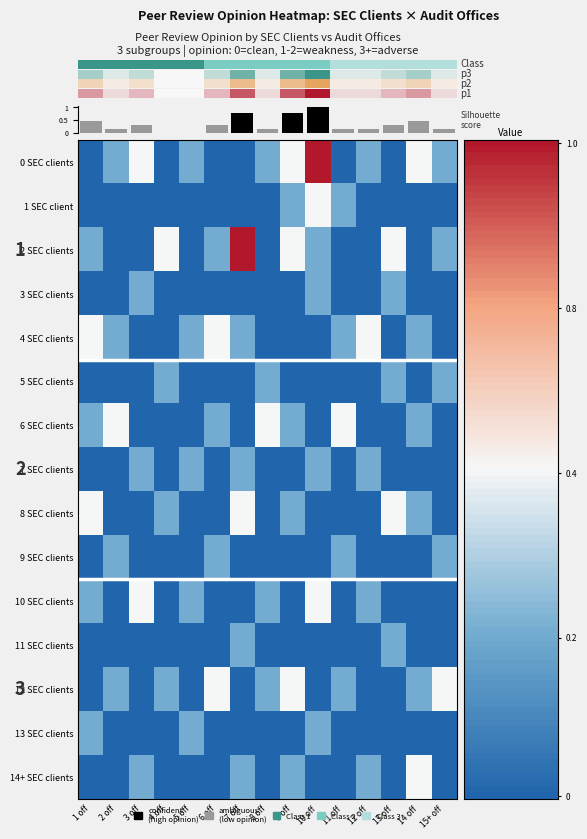

How many categories are shown in the chart?

15